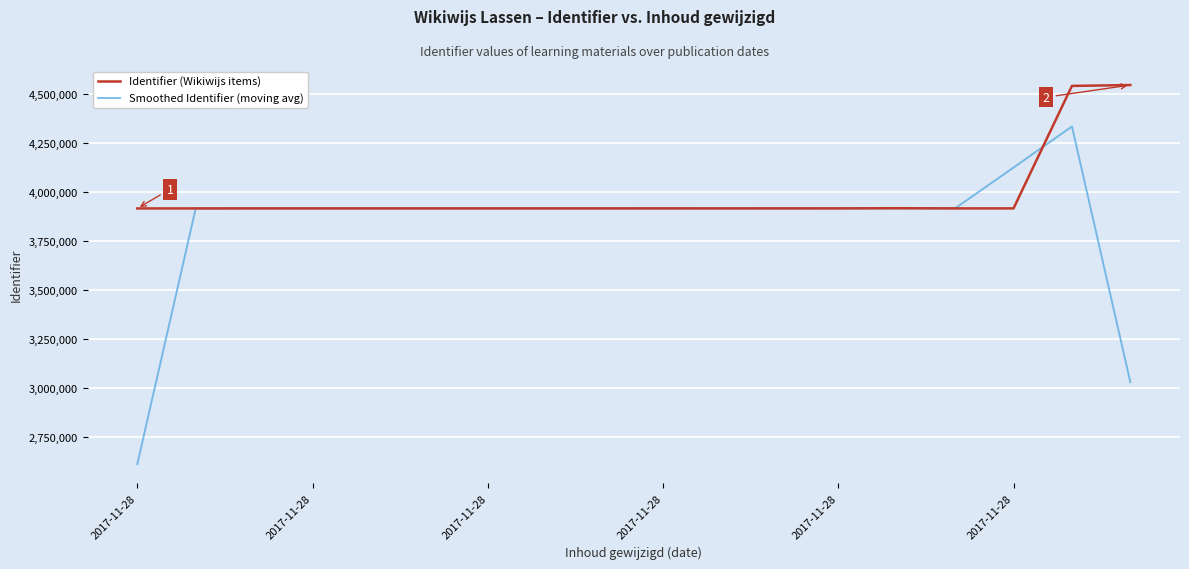

Which series has the widest spread of values?

Smoothed Identifier (moving avg)